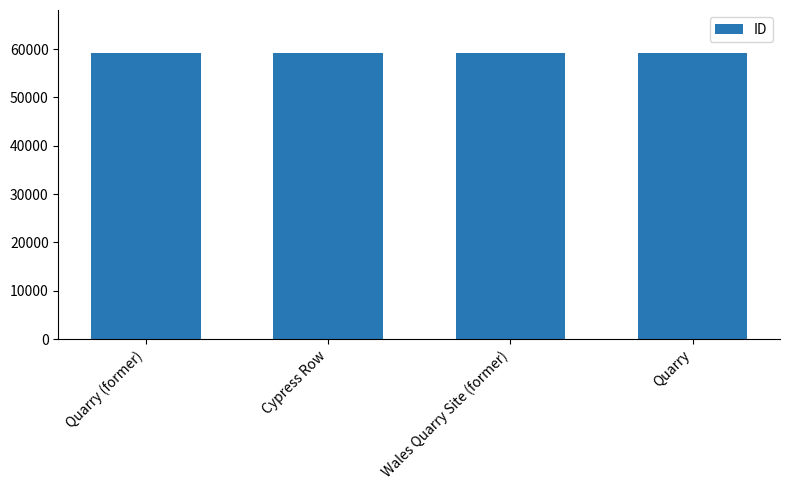

What is the label of the 4th bar from the left?

Quarry